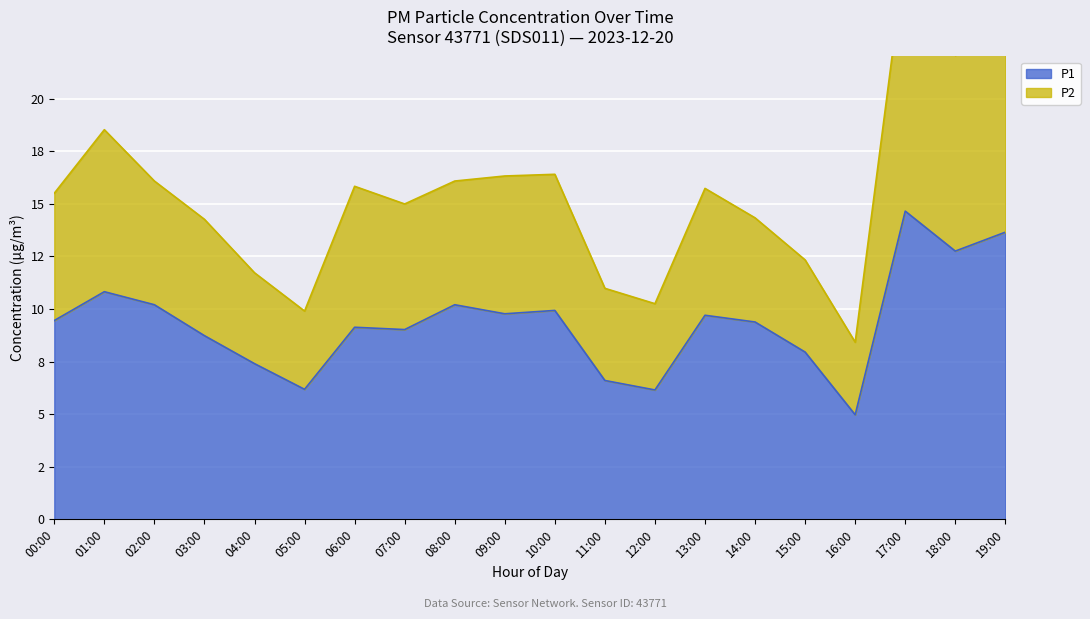

How many lines are shown in the chart?

2